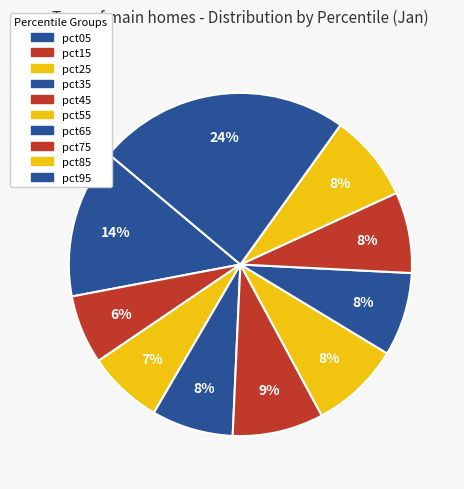

Count the number of slices in the pie.

10